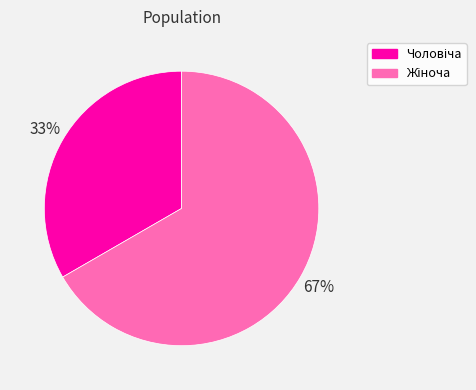

Is there a majority slice in this chart?

Yes